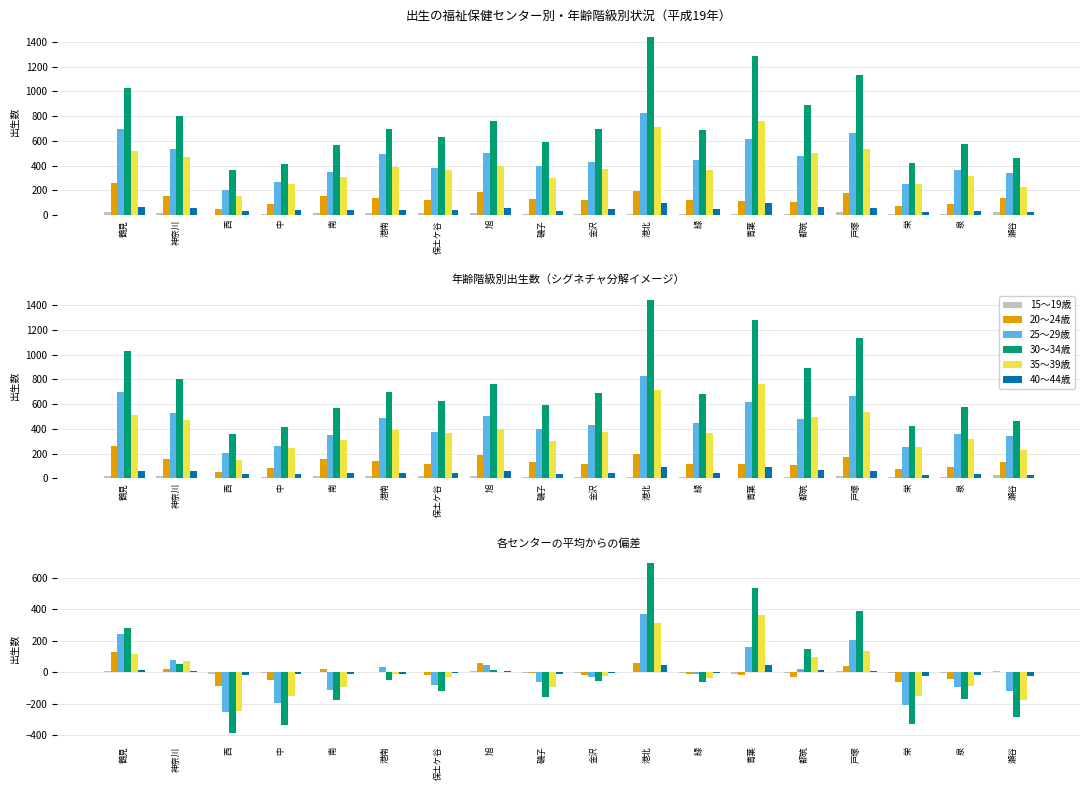

What is the value of the 20～24歳 bar at the 13th from the left?

-18.9